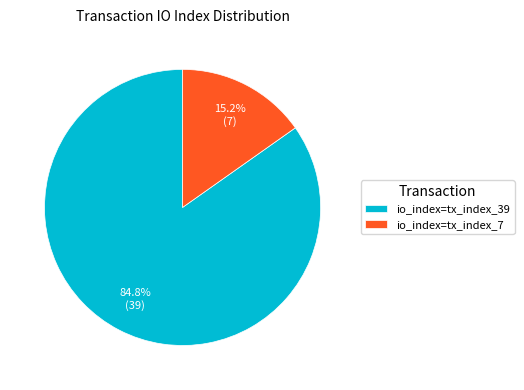

Which has a higher value, io_index=tx_index_7 or io_index=tx_index_39?

io_index=tx_index_39